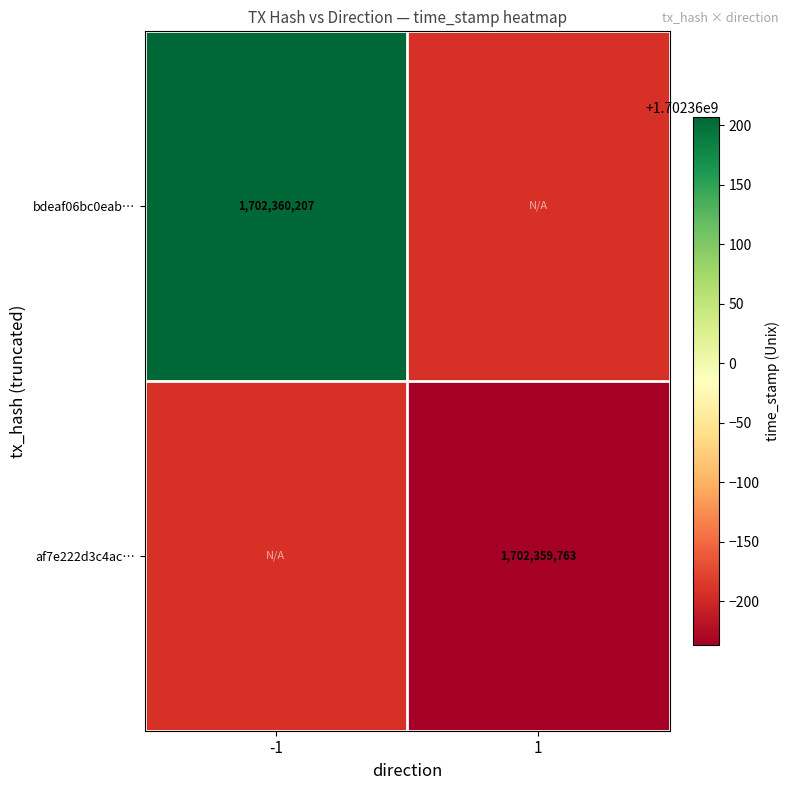

Rank the series by their average value, from lowest to highest.

af7e222d3c4ac2c2e000520d0672f7b3420c662, bdeaf06bc0eab34790514fdde5c596063337eac